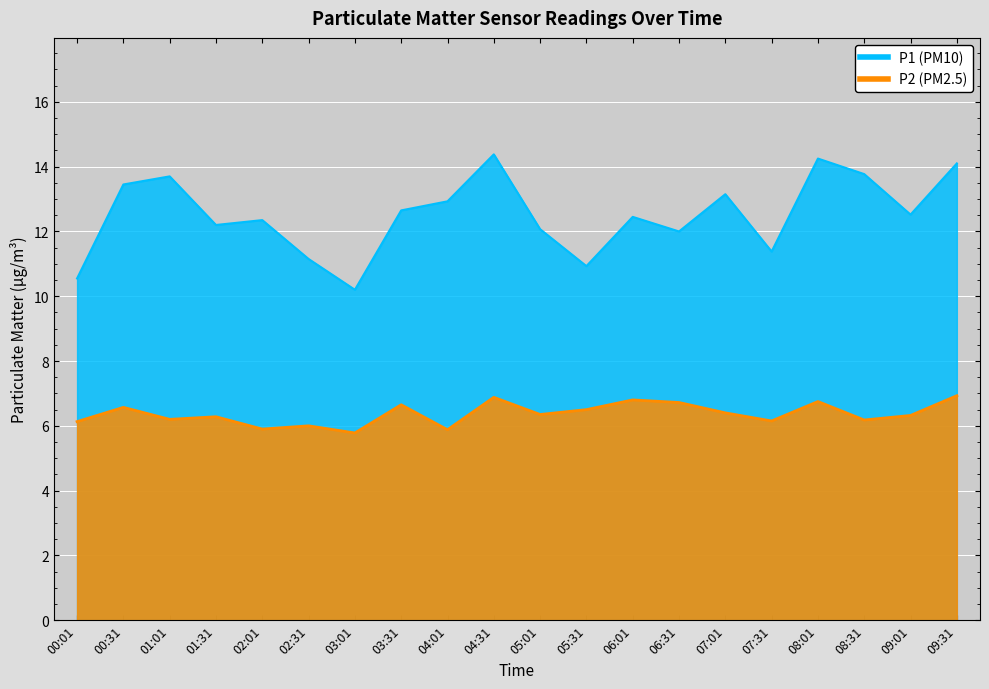

How many lines are shown in the chart?

2